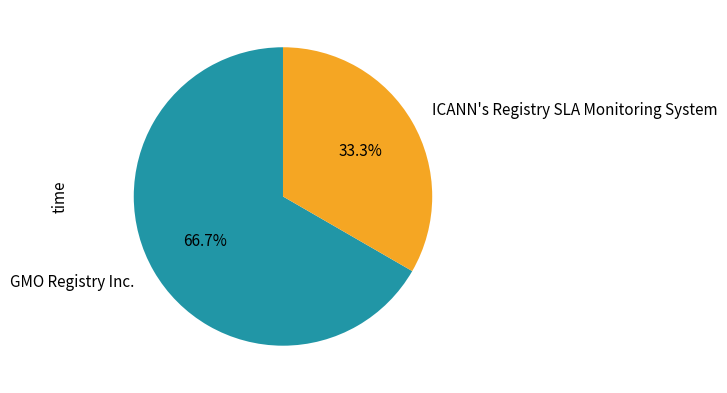

The ICANN's Registry SLA Monitoring System slice represents 40% of the pie. True or false?

False